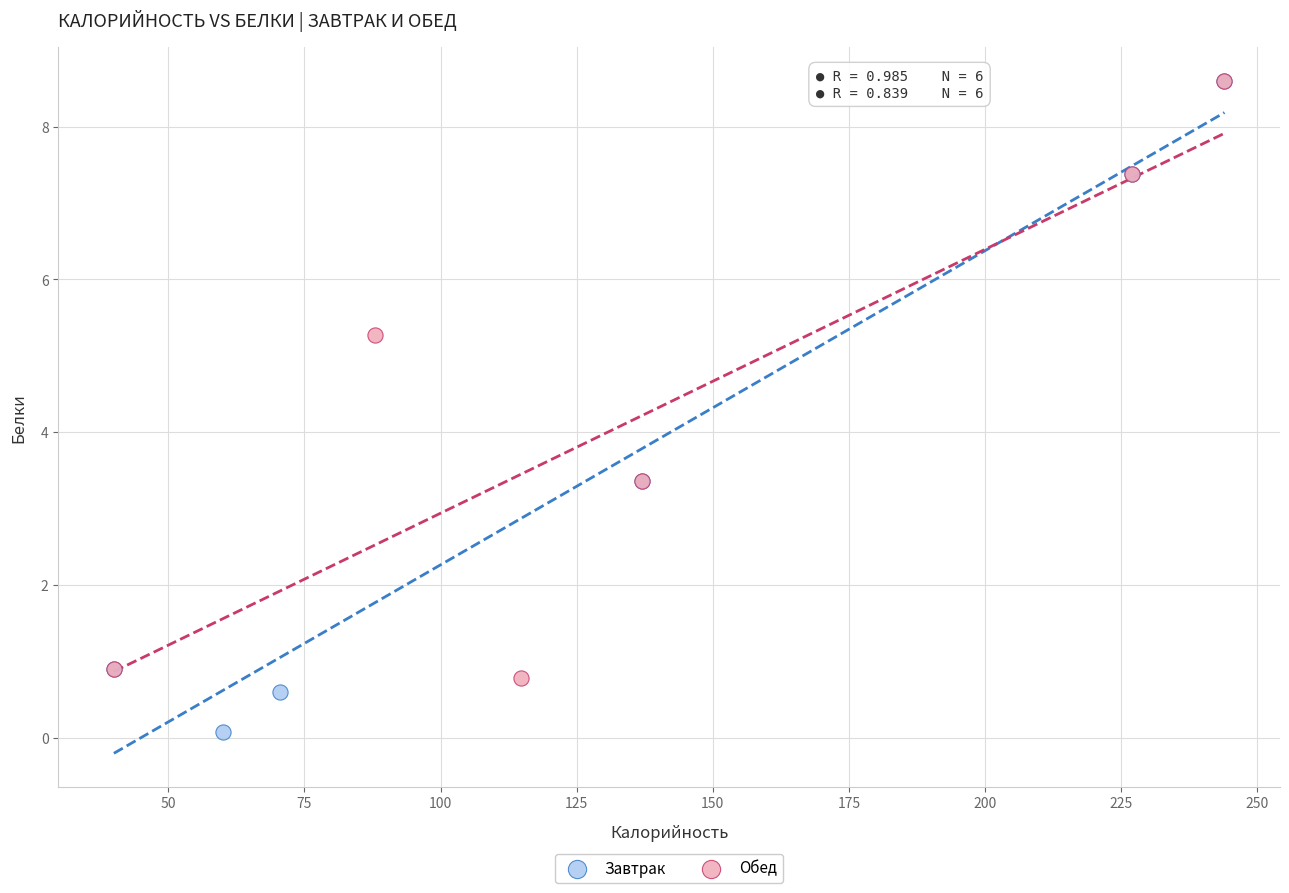

Which series reaches the minimum Y coordinate?

Завтрак